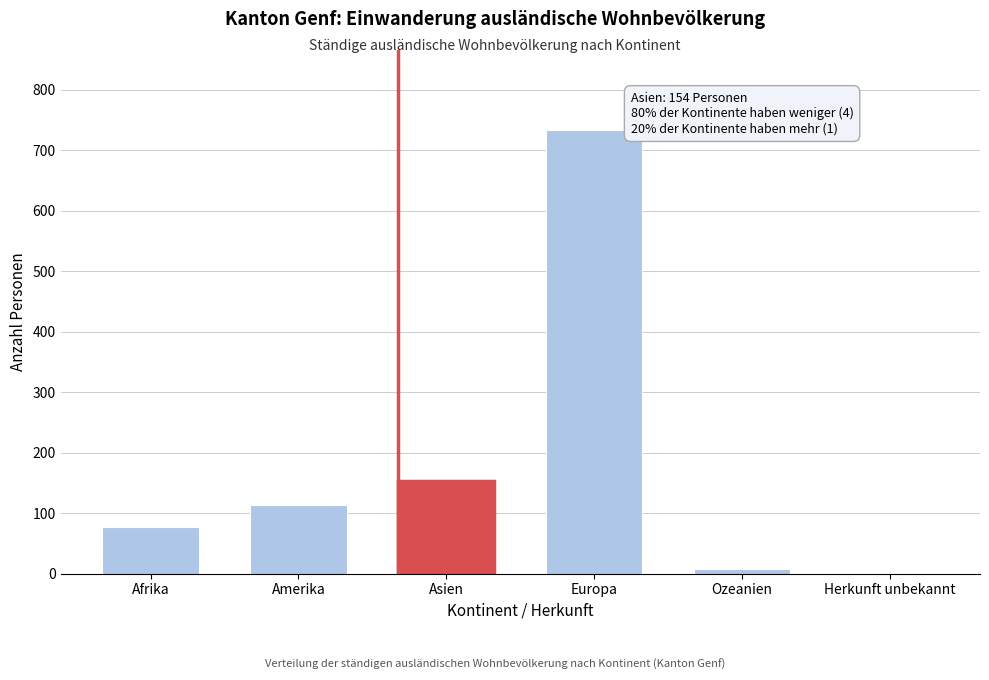

Reading left to right, transcribe all the data shown in this chart.

Afrika=78	Amerika=114	Asien=154	Europa=734	Ozeanien=7	Herkunft unbekannt=1